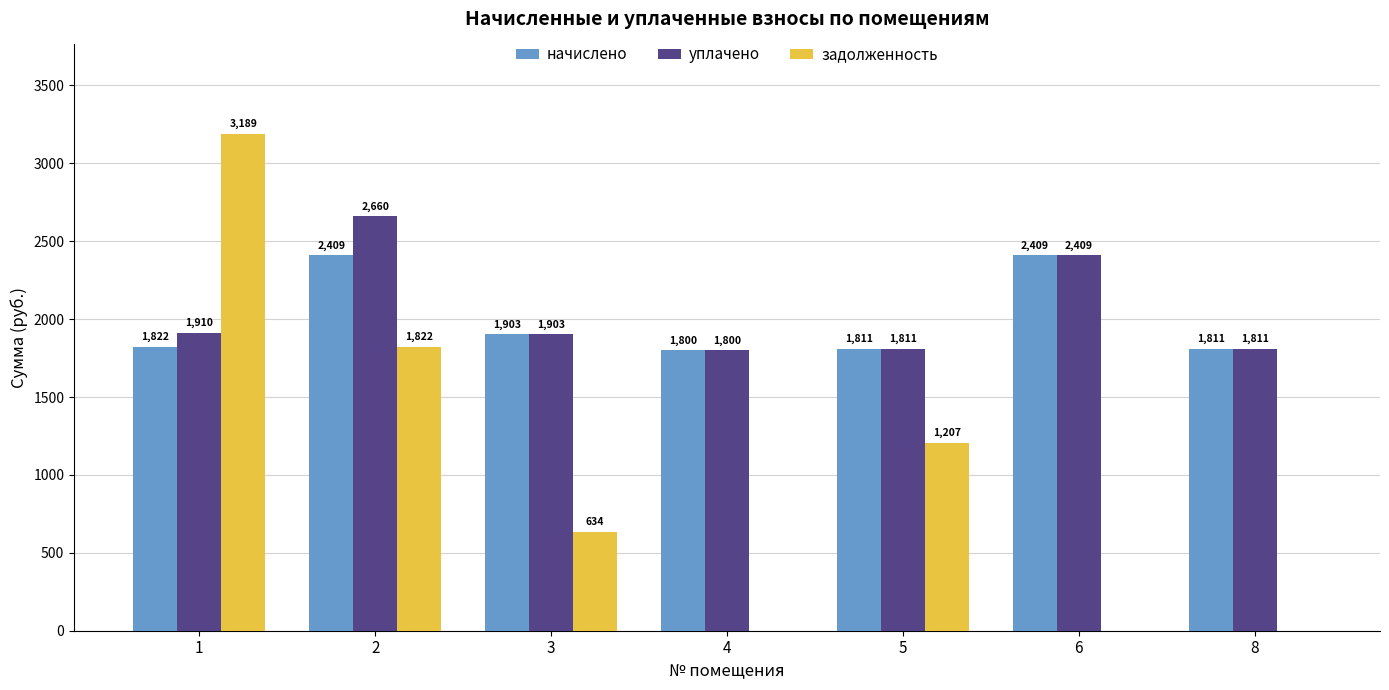

Which series changed the most between 1 and 2?

задолженность